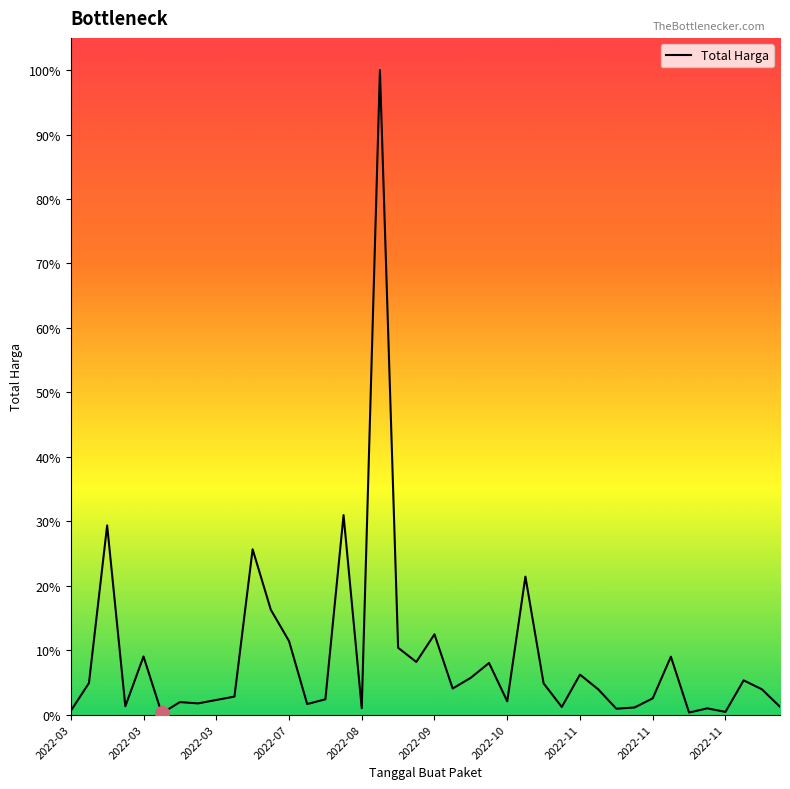

Is this an area chart (filled region under the line)?

Yes